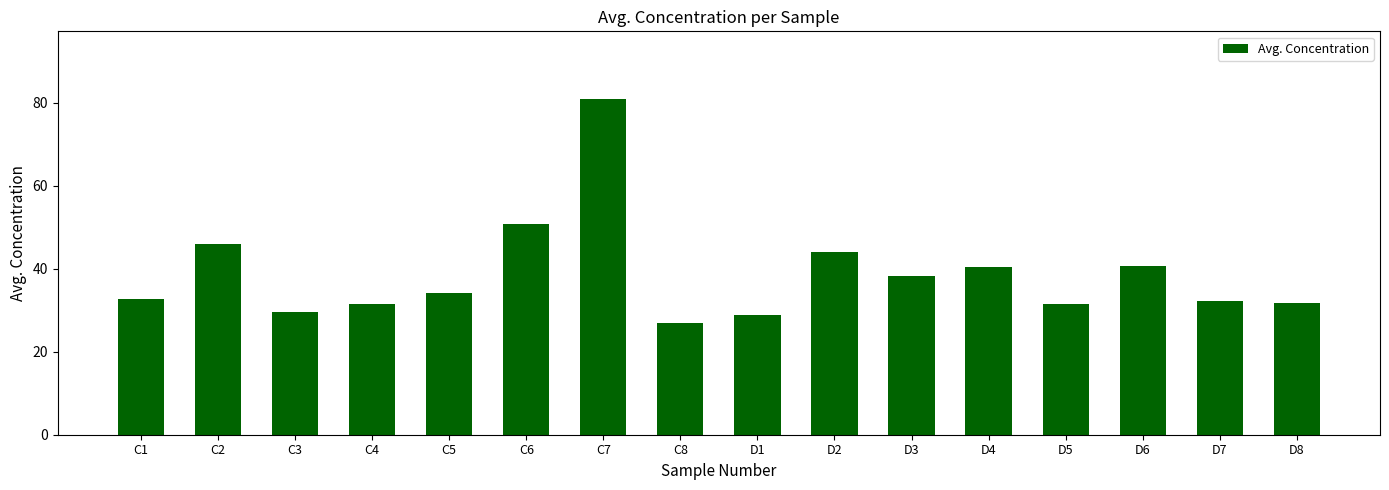

What is the sum of all values?

620.0